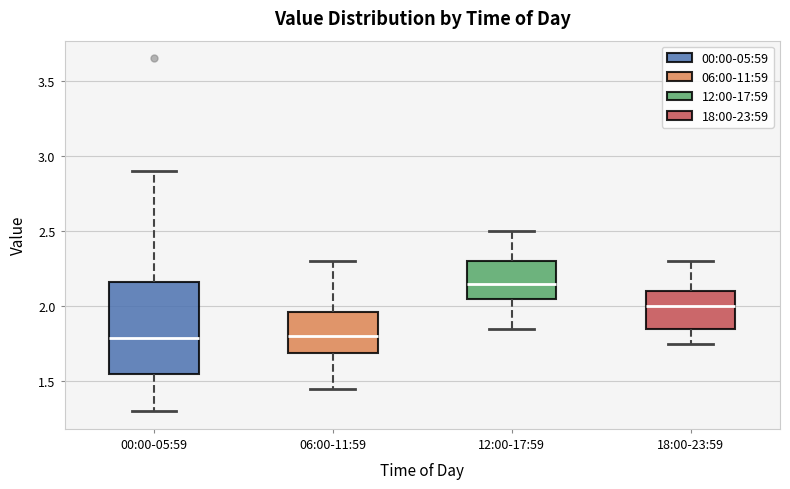

Comparing the boxes themselves (not the whiskers), which one is the tallest?

00:00-05:59